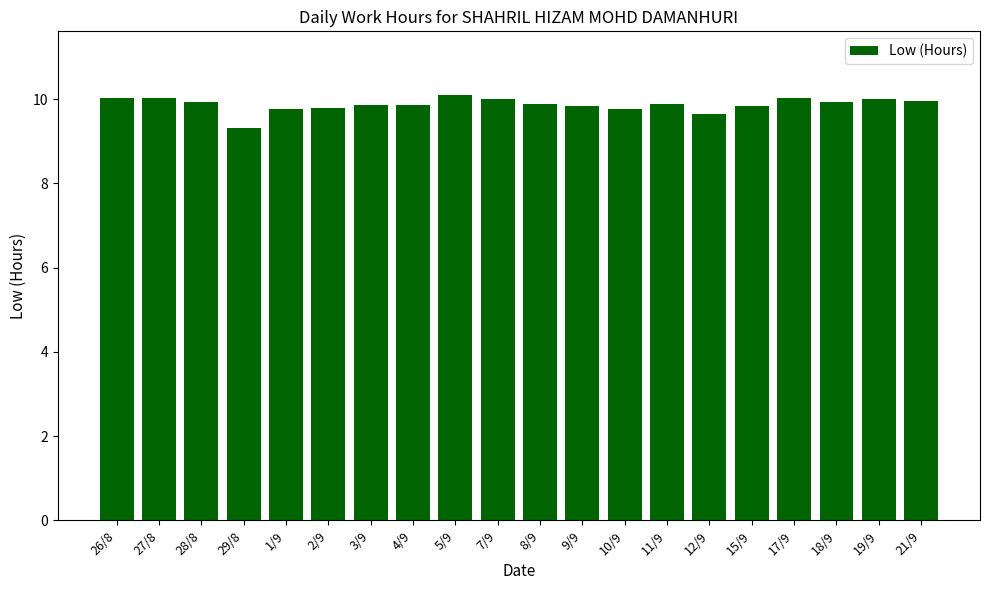

At which label is the value closest to 9?

29/8